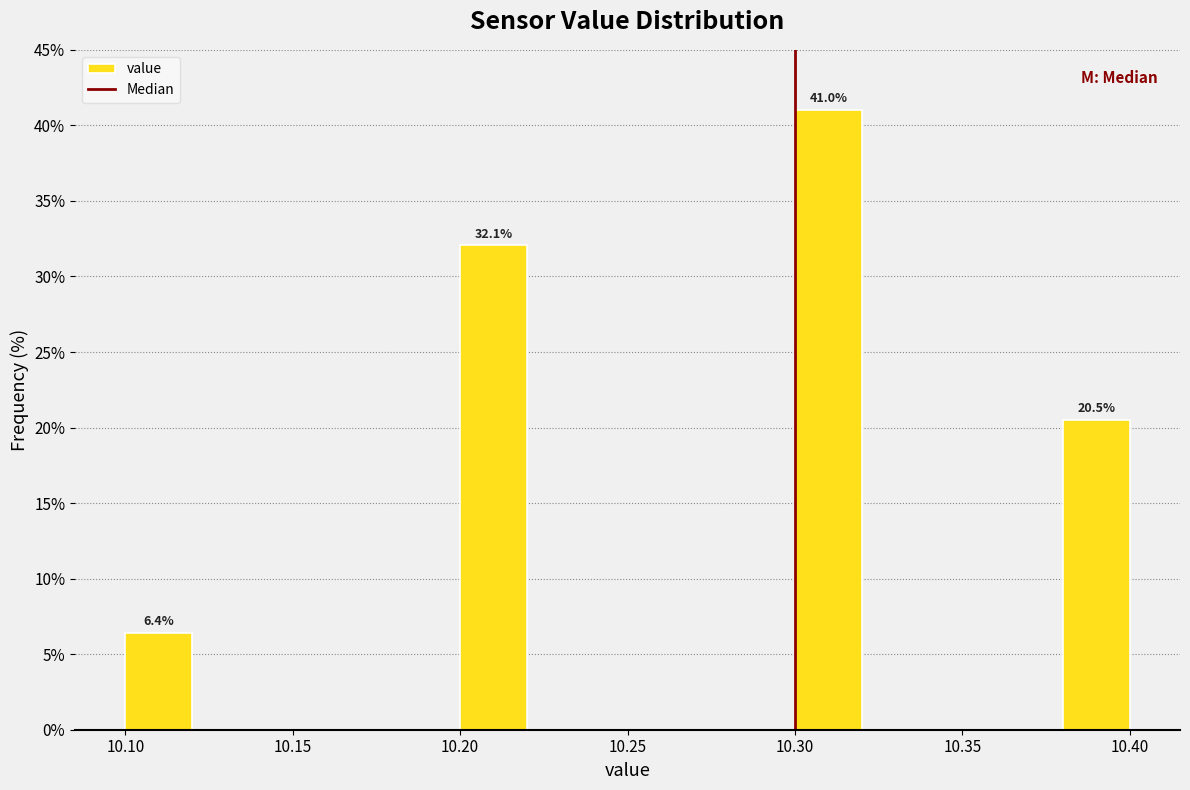

Over which range of the x-axis is the bar tallest?

10.30 to 10.32